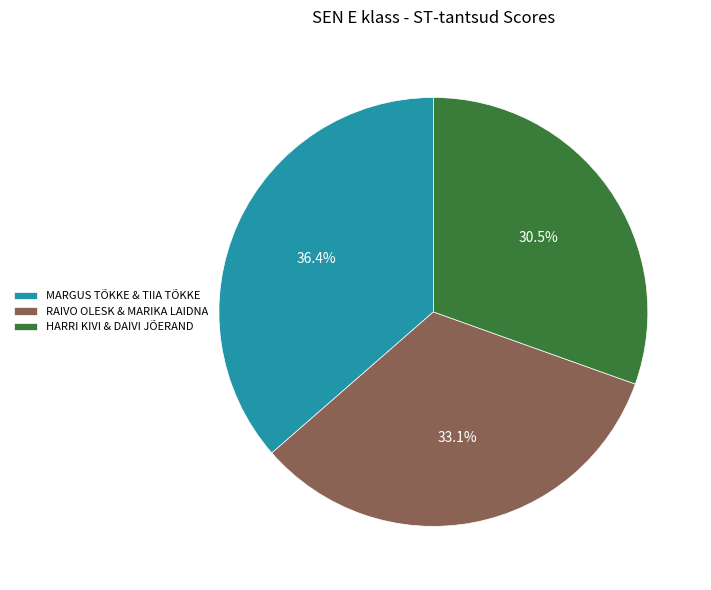

Rank the categories by value from highest to lowest.

MARGUS TÕKKE & TIIA TÕKKE, RAIVO OLESK & MARIKA LAIDNA, HARRI KIVI & DAIVI JÕERAND